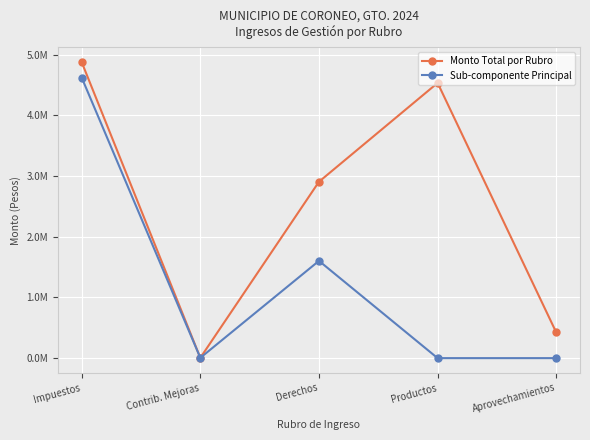

True or false: Monto Total por Rubro has more than 2 interior local peaks.

False